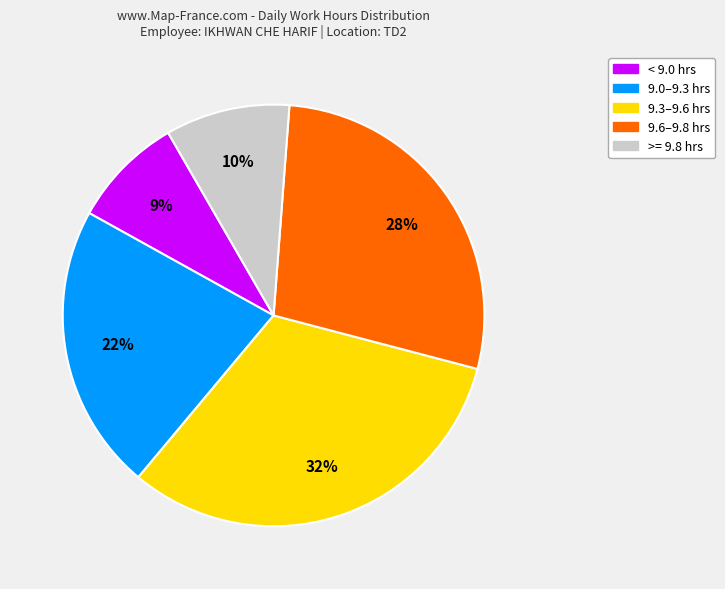

How many slices are in this pie chart?

5